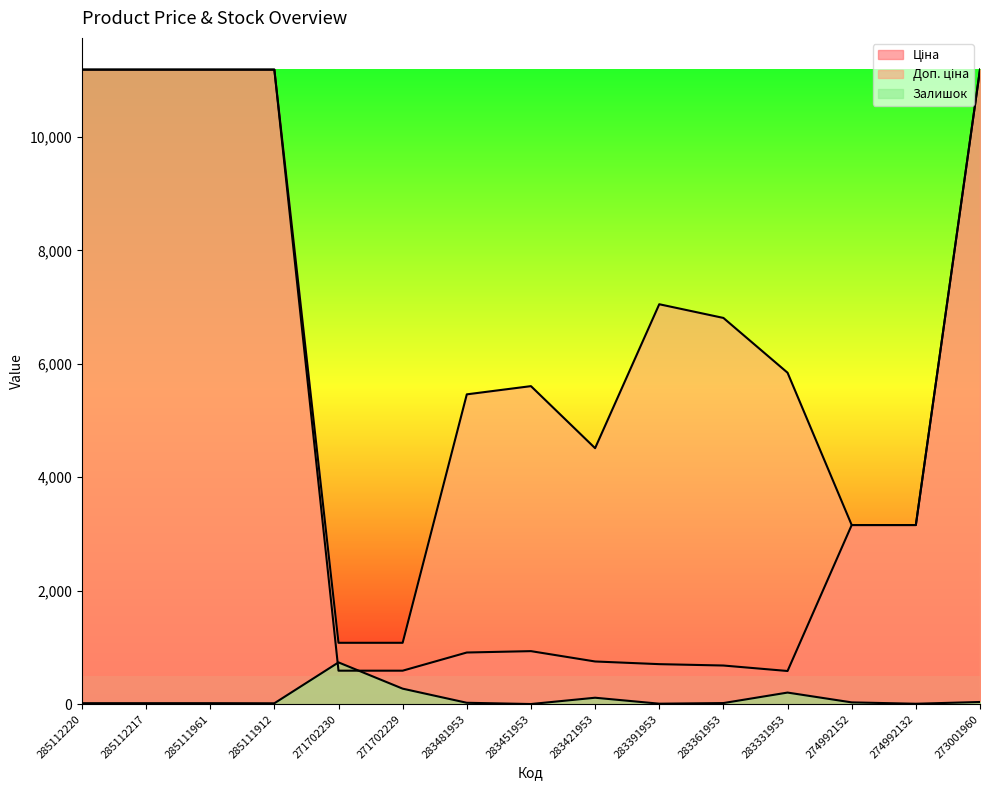

Rank the series by their maximum value, from highest to lowest.

Ціна, Доп. ціна, Залишок